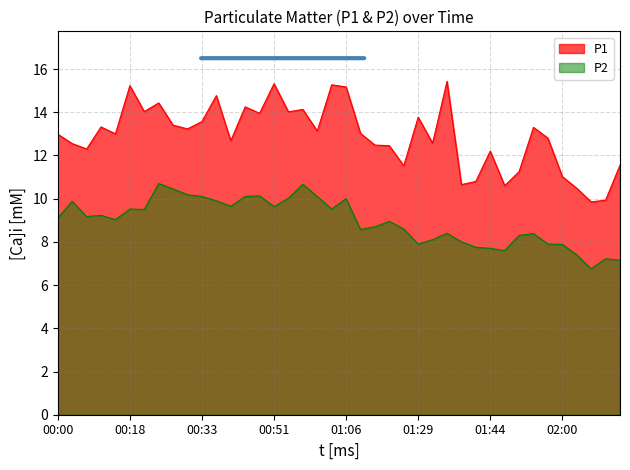

Which series has the widest spread of values?

P1